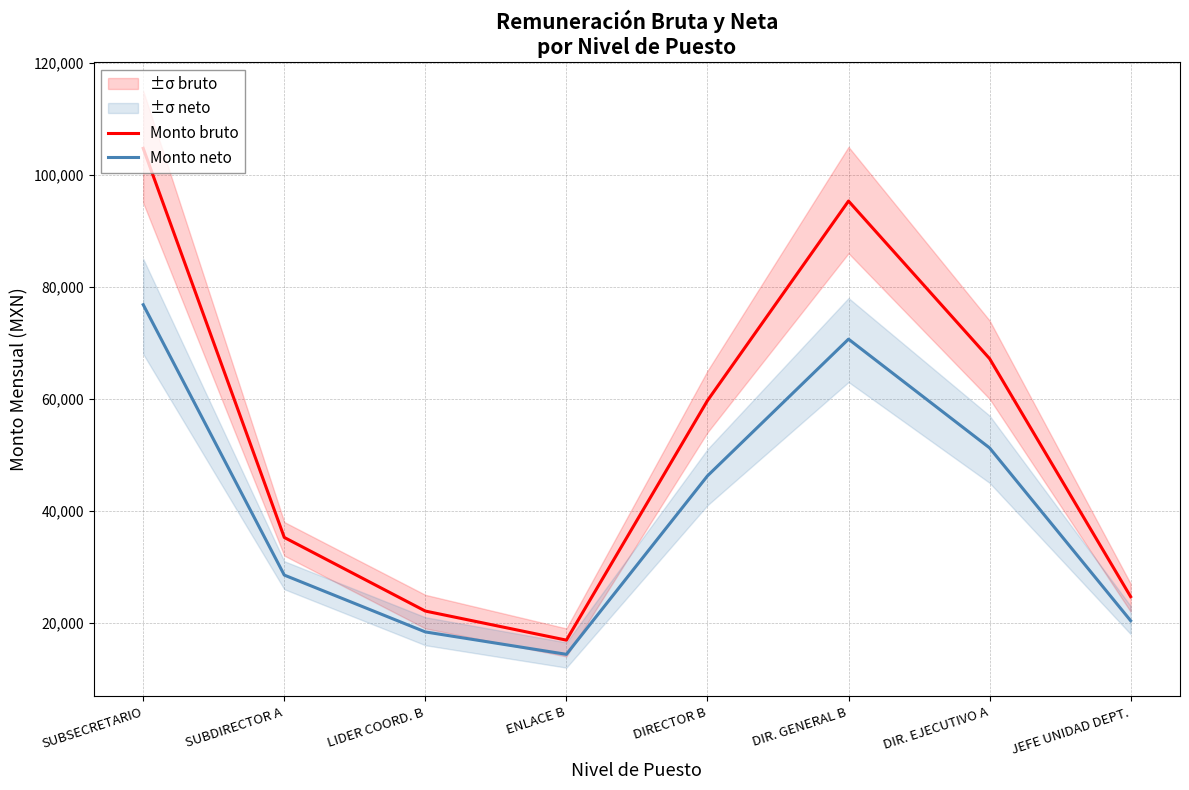

True or false: Monto bruto and Monto neto cross at least once.

False